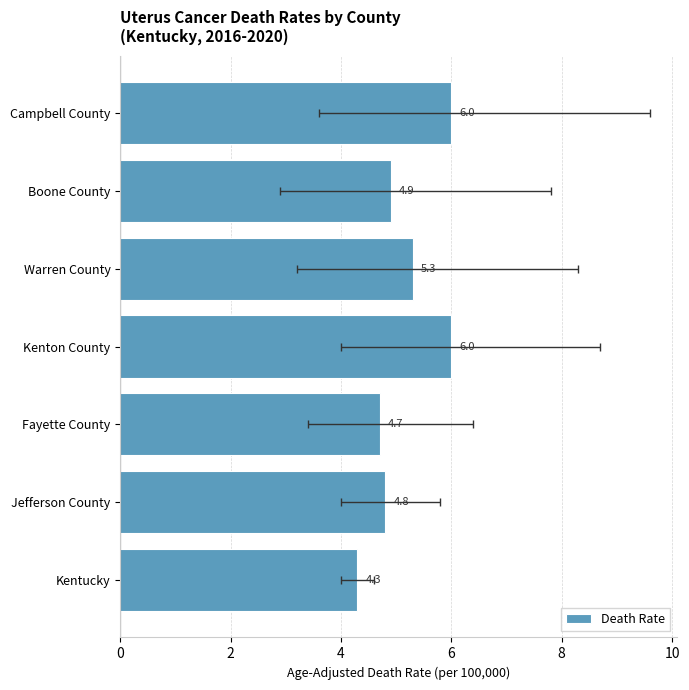

True or false: the data shows 2.8 at Boone County.

False